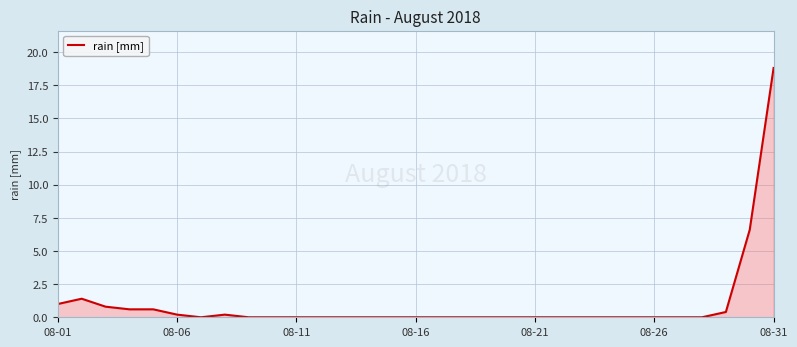

What is the difference between the maximum and minimum values?

18.8